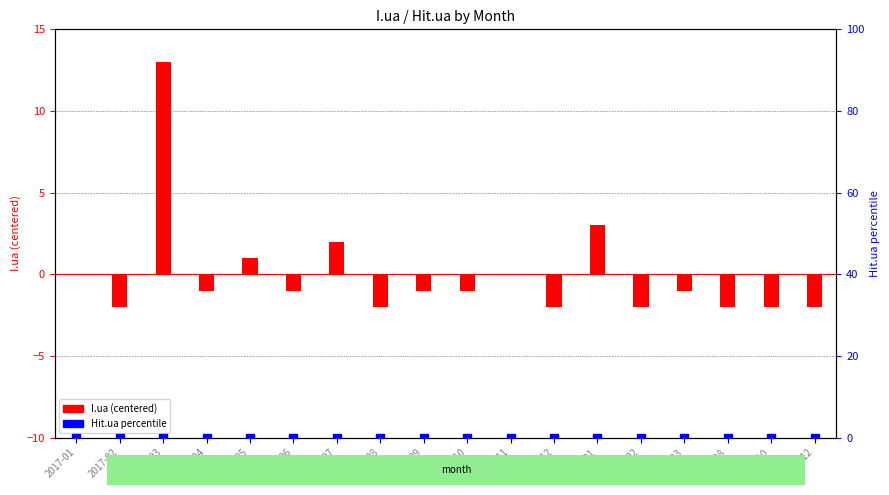

Which series contains the highest Y value?

I.ua (centered)